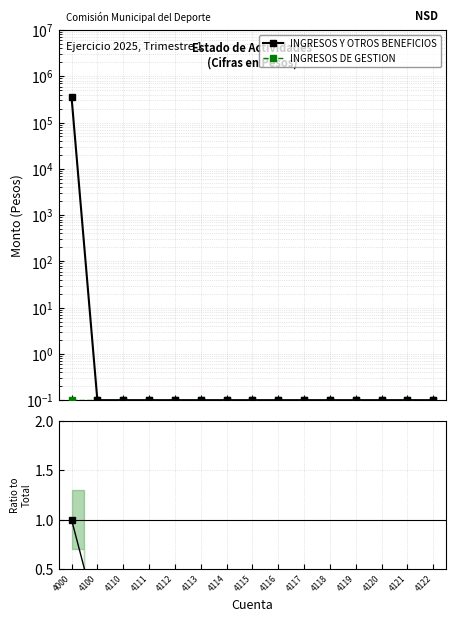

Rank the series at 4115 from highest to lowest value.

INGRESOS Y OTROS BENEFICIOS, INGRESOS DE GESTION